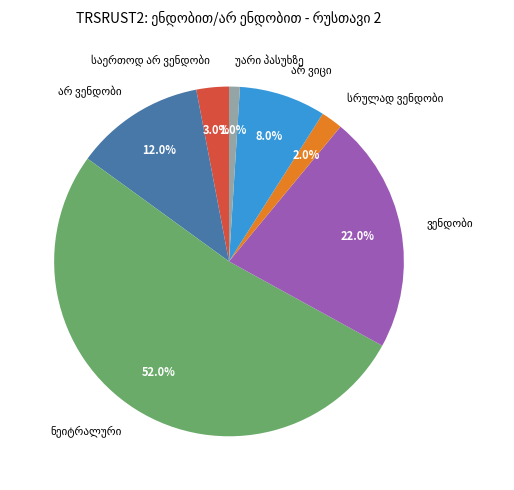

What percentage do ვენდობი and საერთოდ არ ვენდობი together represent?

25.0%